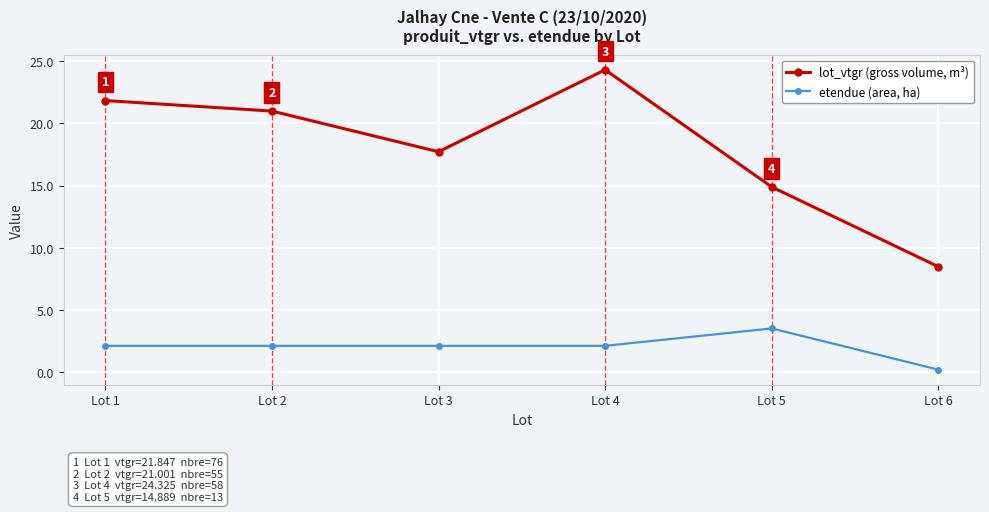

Which category has the lowest value in the etendue (area, ha) series?

Lot 6